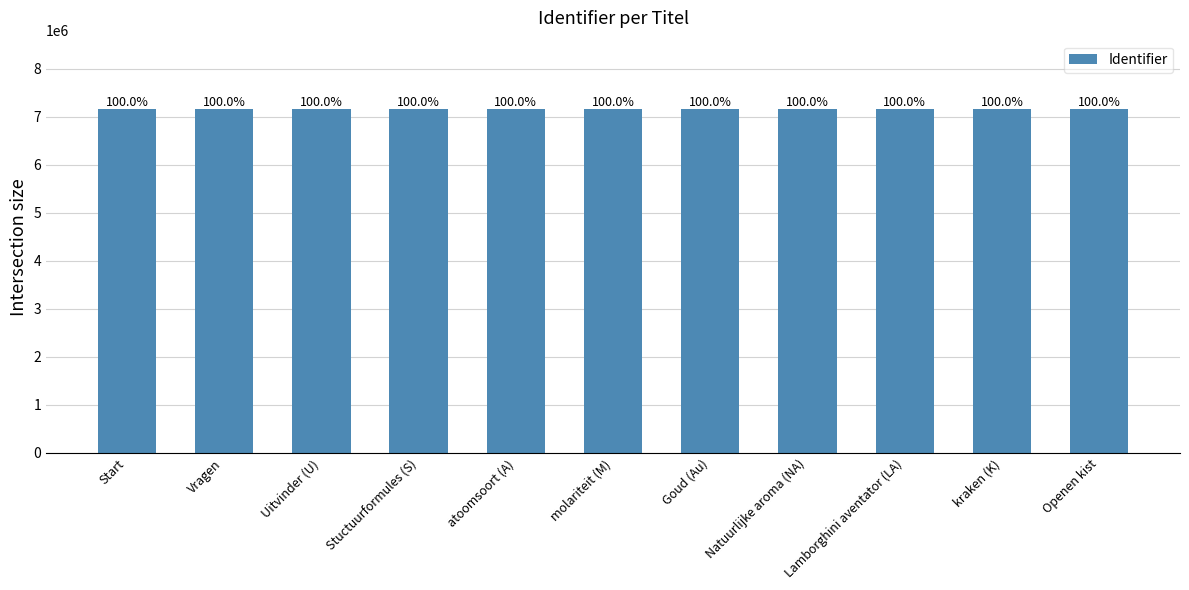

Is it true that the value at molariteit (M) is 12521365?

False